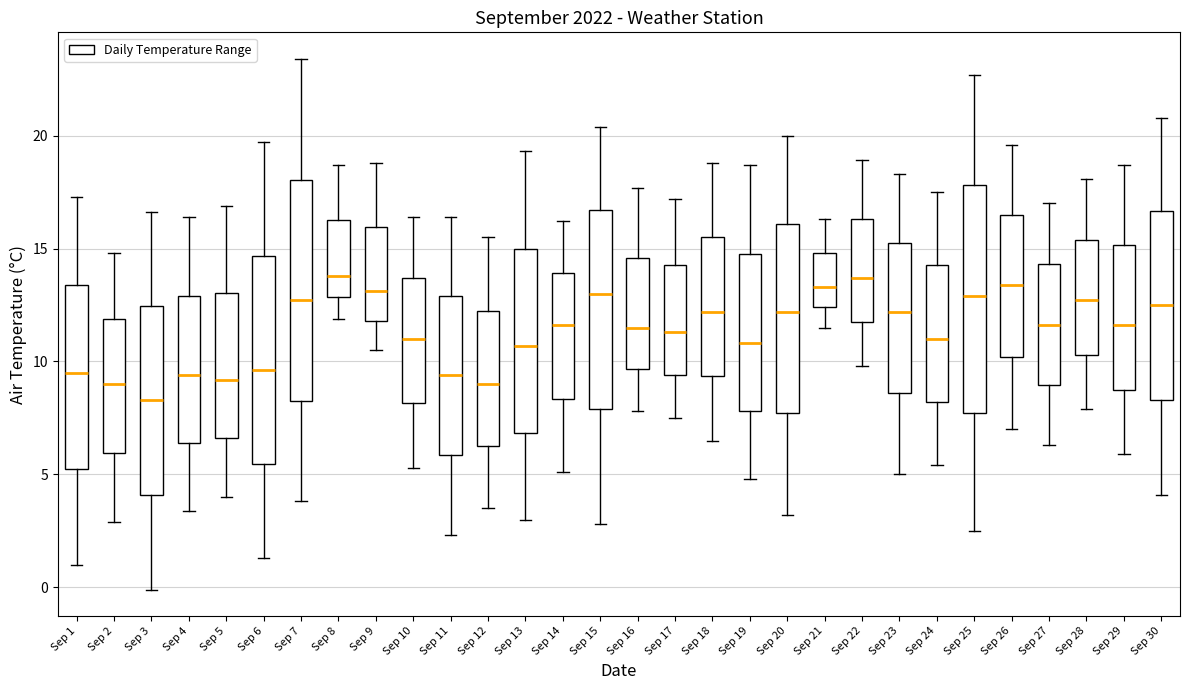

Where is the lower edge of the box for Sep 30 on the y-axis? The values are not printed on the chart, so give them approximately, as read against the axis.

8.5